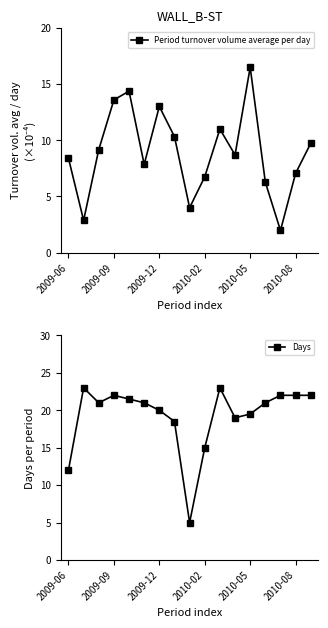

True or false: Period turnover volume average per day has more than 2 interior local peaks.

True